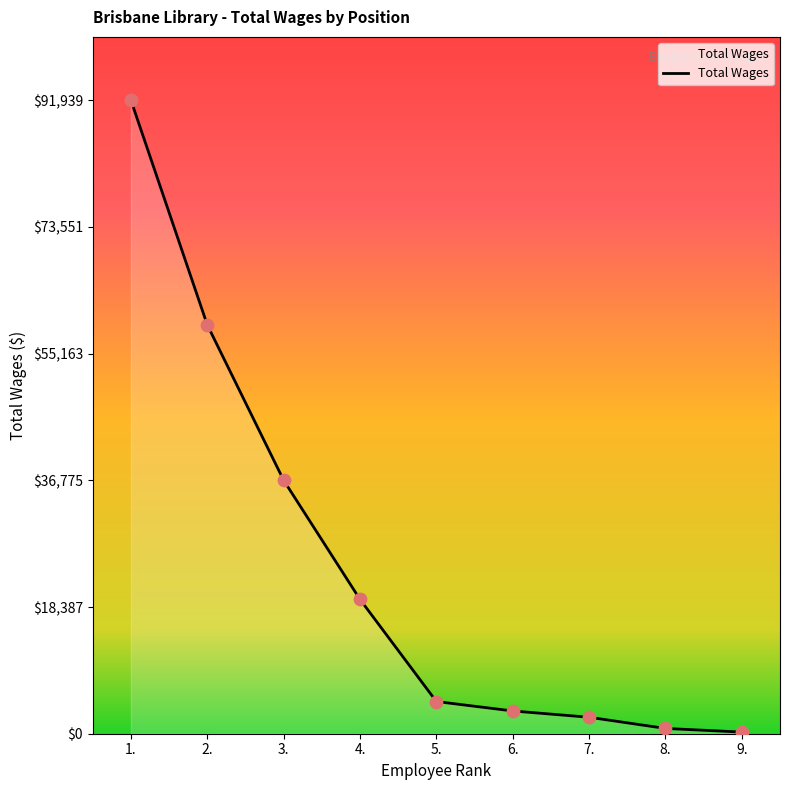

Between 1. and 3., which is larger?

1.